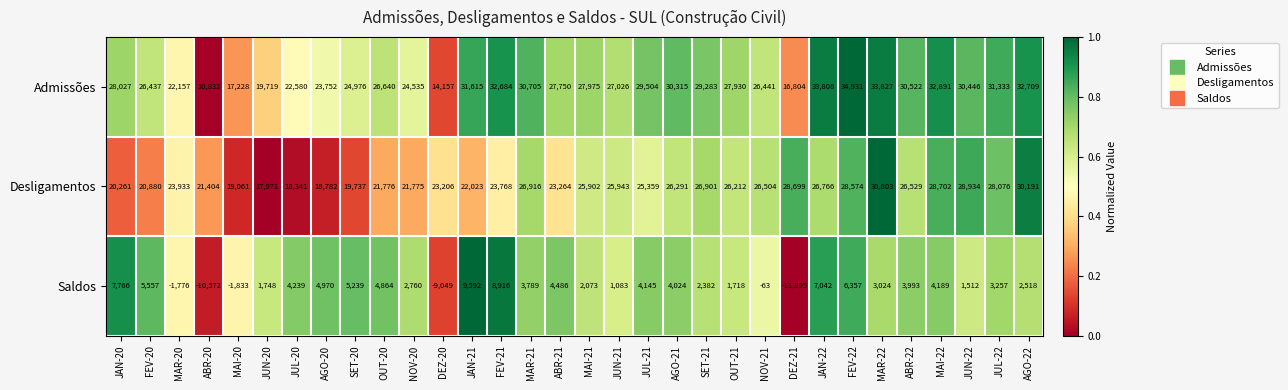

Rank the categories by Saldos value from highest to lowest.

JAN-21, FEV-21, JAN-20, JAN-22, FEV-22, FEV-20, SET-20, AGO-20, OUT-20, ABR-21, JUL-20, MAI-22, JUL-21, AGO-21, ABR-22, MAR-21, JUL-22, MAR-22, NOV-20, AGO-22, SET-21, MAI-21, JUN-20, OUT-21, JUN-22, JUN-21, NOV-21, MAR-20, MAI-20, DEZ-20, ABR-20, DEZ-21